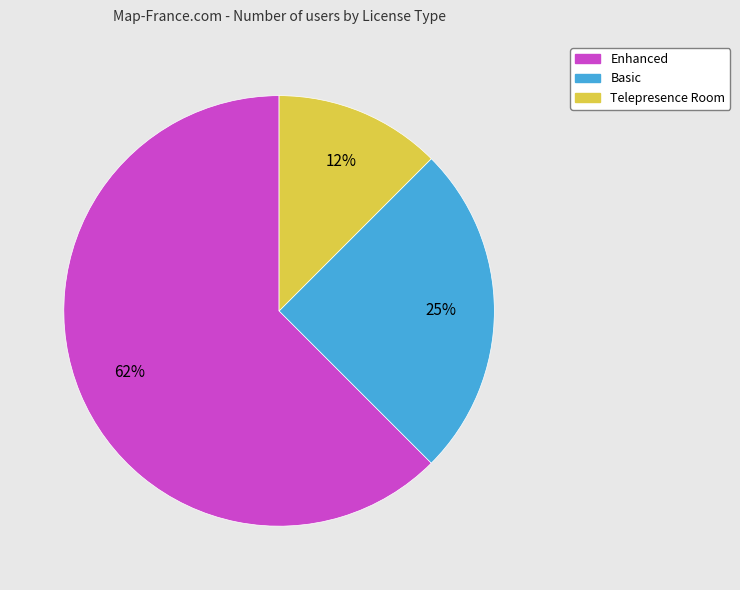

To the nearest percent, what is the average slice percentage?

33%